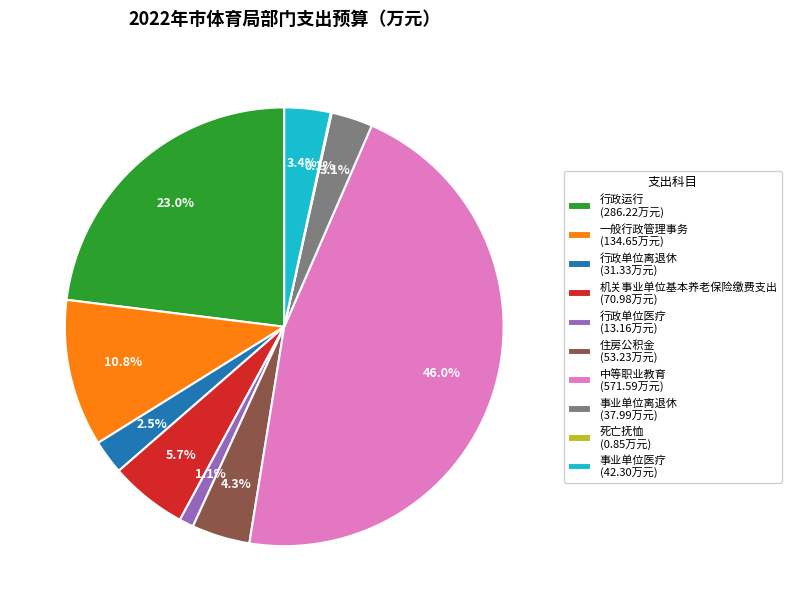

What is the largest slice in the pie chart?

中等职业教育